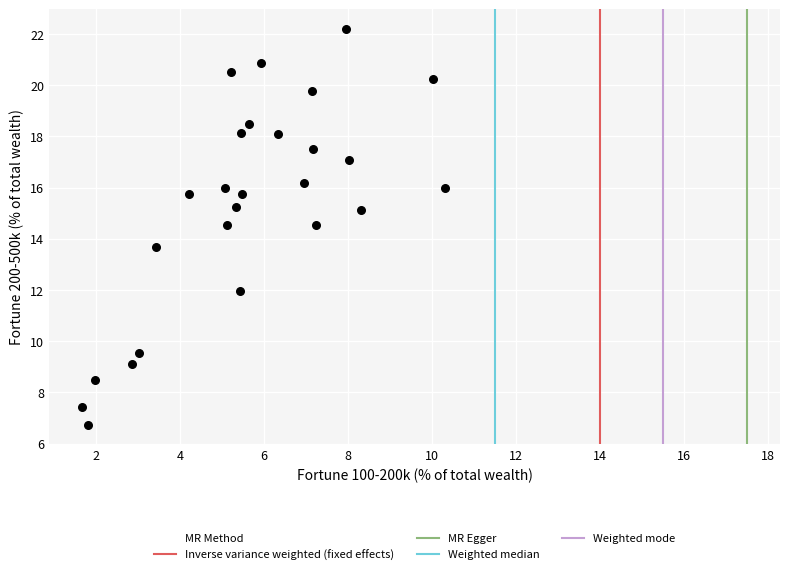

What is the range of Y values (max minus min)?

15.4